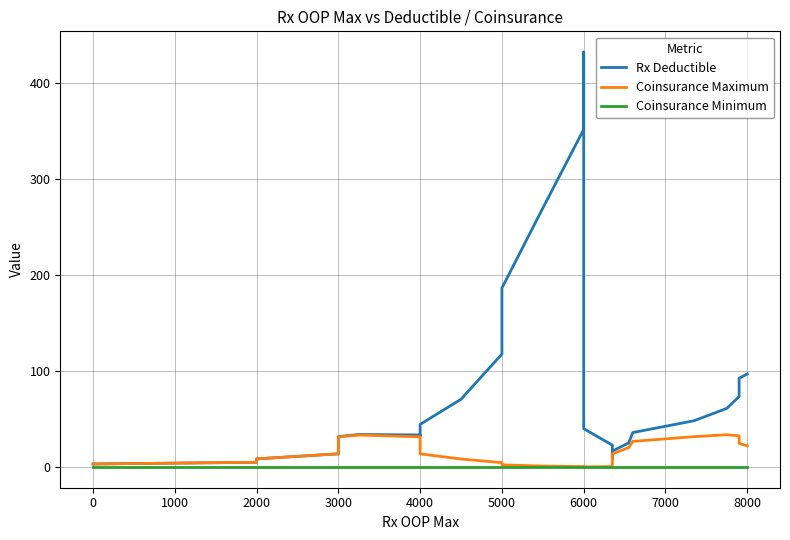

What is the spread (max minus min) of values at 6000?

351.7